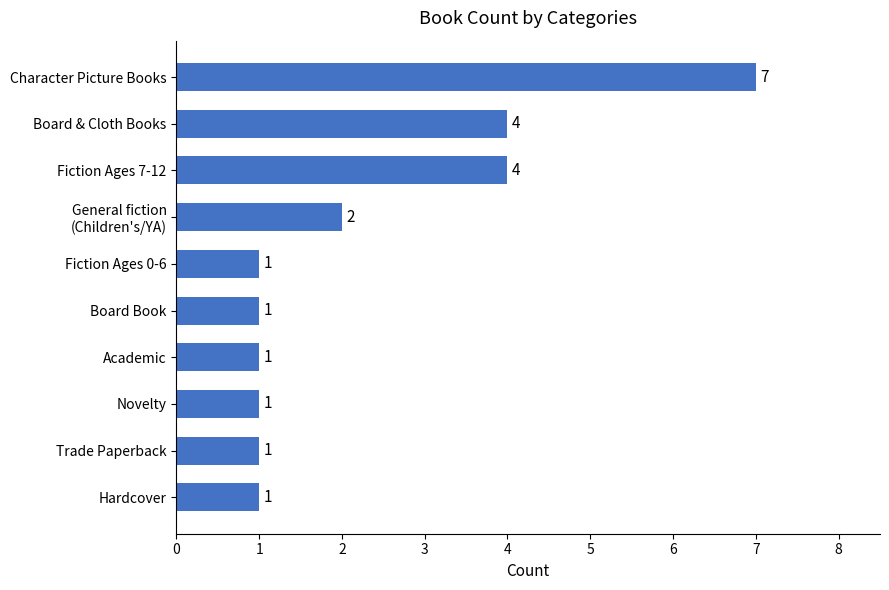

What is the difference between the second highest and minimum values?

3